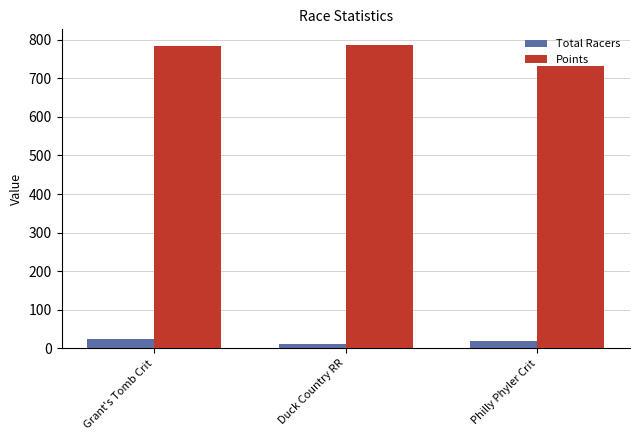

Is the value of Points at Grant's Tomb Crit greater than the value of Total Racers at Grant's Tomb Crit?

Yes